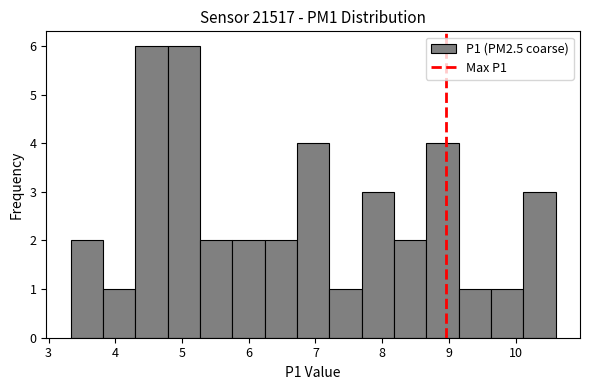

Reading left to right, transcribe this chart: for each bar, give the range it covers on the x-axis and its height. Neither the bar edges nor the heights are printed on the chart, so give them approximately, as read against the axes.

3.3 to 3.8: 2
3.8 to 4.3: 1
4.3 to 4.8: 6
4.8 to 5.3: 6
5.3 to 5.8: 2
5.8 to 6.2: 2
6.2 to 6.7: 2
6.7 to 7.2: 4
7.2 to 7.7: 1
7.7 to 8.2: 3
8.2 to 8.7: 2
8.7 to 9.1: 4
9.1 to 9.6: 1
9.6 to 10.1: 1
10.1 to 10.6: 3